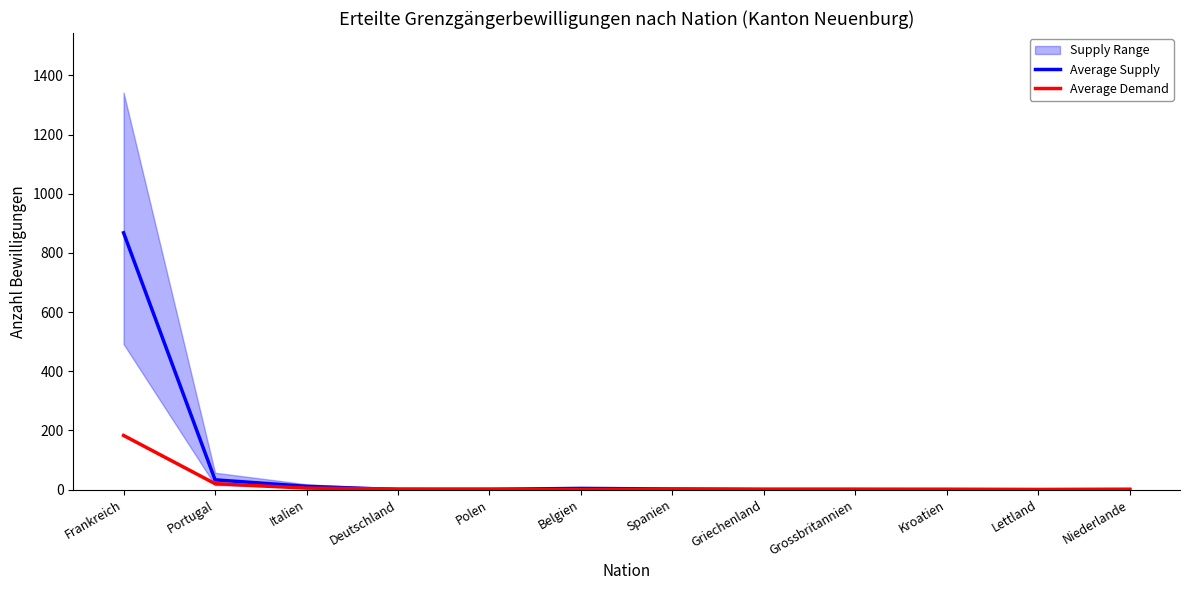

Is it true that Average Demand equals 81 at Frankreich?

False